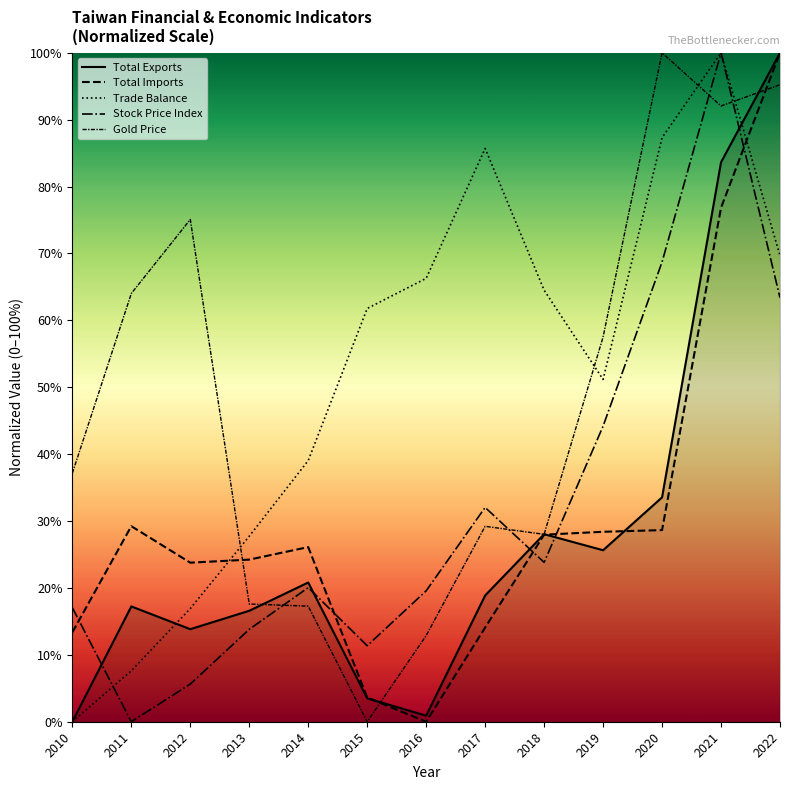

Does the chart display data point markers on the line(s)?

No